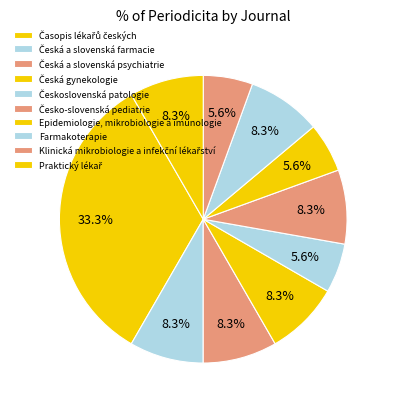

Rank the categories by value from highest to lowest.

Časopis lékařů českých, Česká a slovenská farmacie, Česká a slovenská psychiatrie, Česká gynekologie, Česko-slovenská pediatrie, Farmakoterapie, Praktický lékař, Československá patologie, Epidemiologie, mikrobiologie a imunologie, Klinická mikrobiologie a infekční lékařství